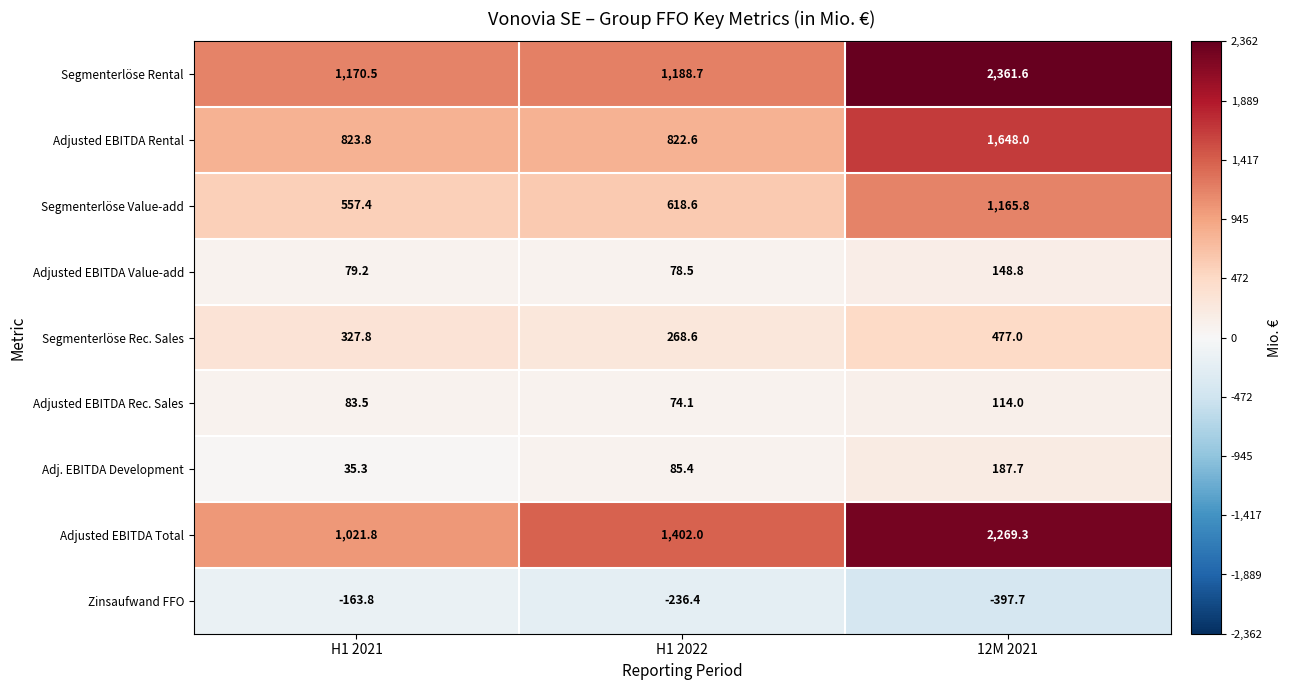

Reading left to right, what are all the values shown in this chart?

Segmenterlöse Rental: H1 2021=1170.5	H1 2022=1188.7	12M 2021=2361.6
Adjusted EBITDA Rental: H1 2021=823.8	H1 2022=822.6	12M 2021=1648.0
Segmenterlöse Value-add: H1 2021=557.4	H1 2022=618.6	12M 2021=1165.8
Adjusted EBITDA Value-add: H1 2021=79.2	H1 2022=78.5	12M 2021=148.8
Segmenterlöse Rec. Sales: H1 2021=327.8	H1 2022=268.6	12M 2021=477.0
Adjusted EBITDA Rec. Sales: H1 2021=83.5	H1 2022=74.1	12M 2021=114.0
Adj. EBITDA Development: H1 2021=35.3	H1 2022=85.4	12M 2021=187.7
Adjusted EBITDA Total: H1 2021=1021.8	H1 2022=1402.0	12M 2021=2269.3
Zinsaufwand FFO: H1 2021=-163.8	H1 2022=-236.4	12M 2021=-397.7